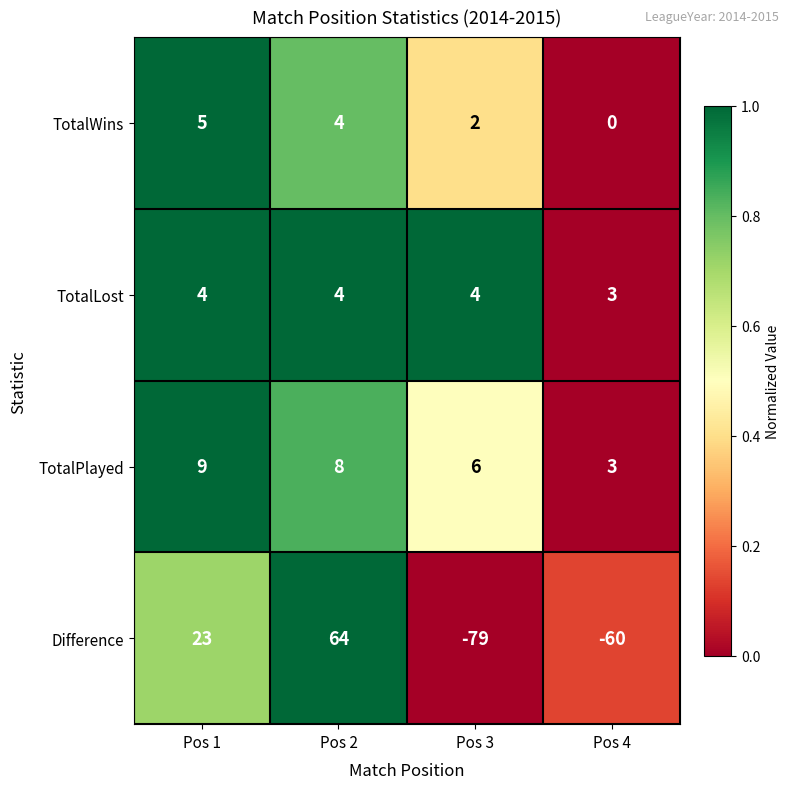

Reading left to right, extract all data points from this chart.

TotalWins: 5	4	2	0
TotalLost: 4	4	4	3
TotalPlayed: 9	8	6	3
Difference: 23	64	-79	-60